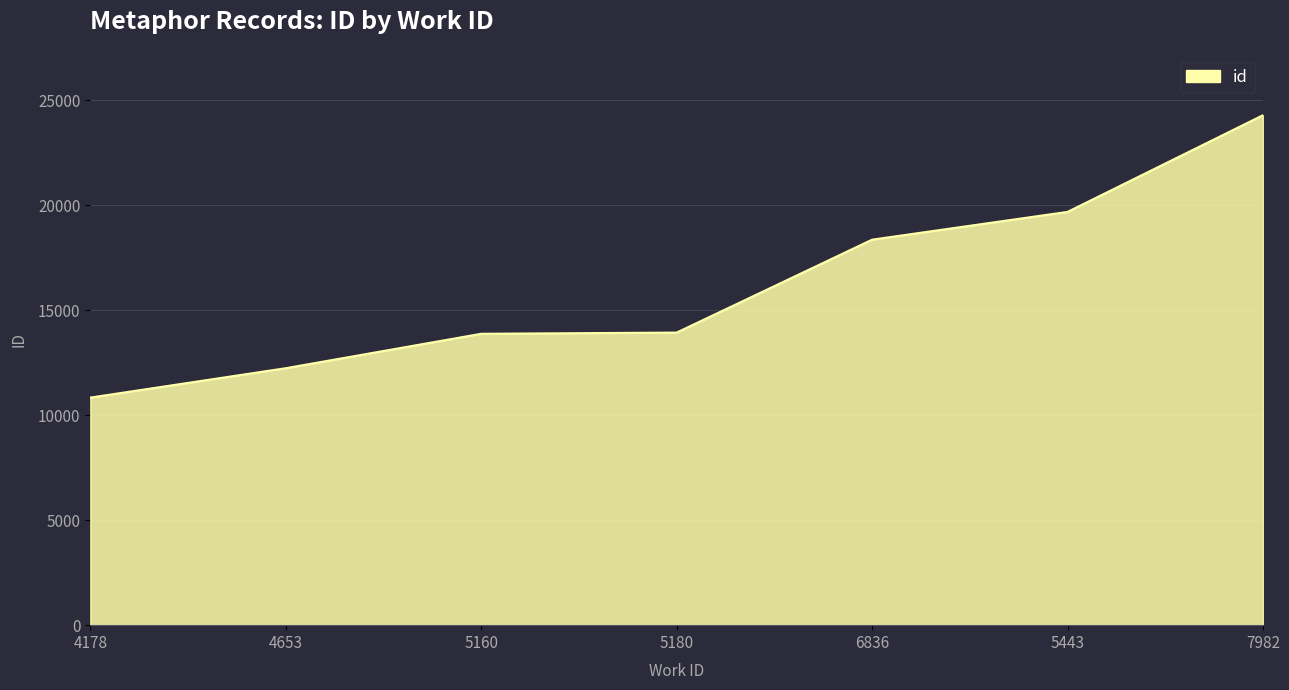

True or false: there are more than 1 points higher than both neighbors.

False